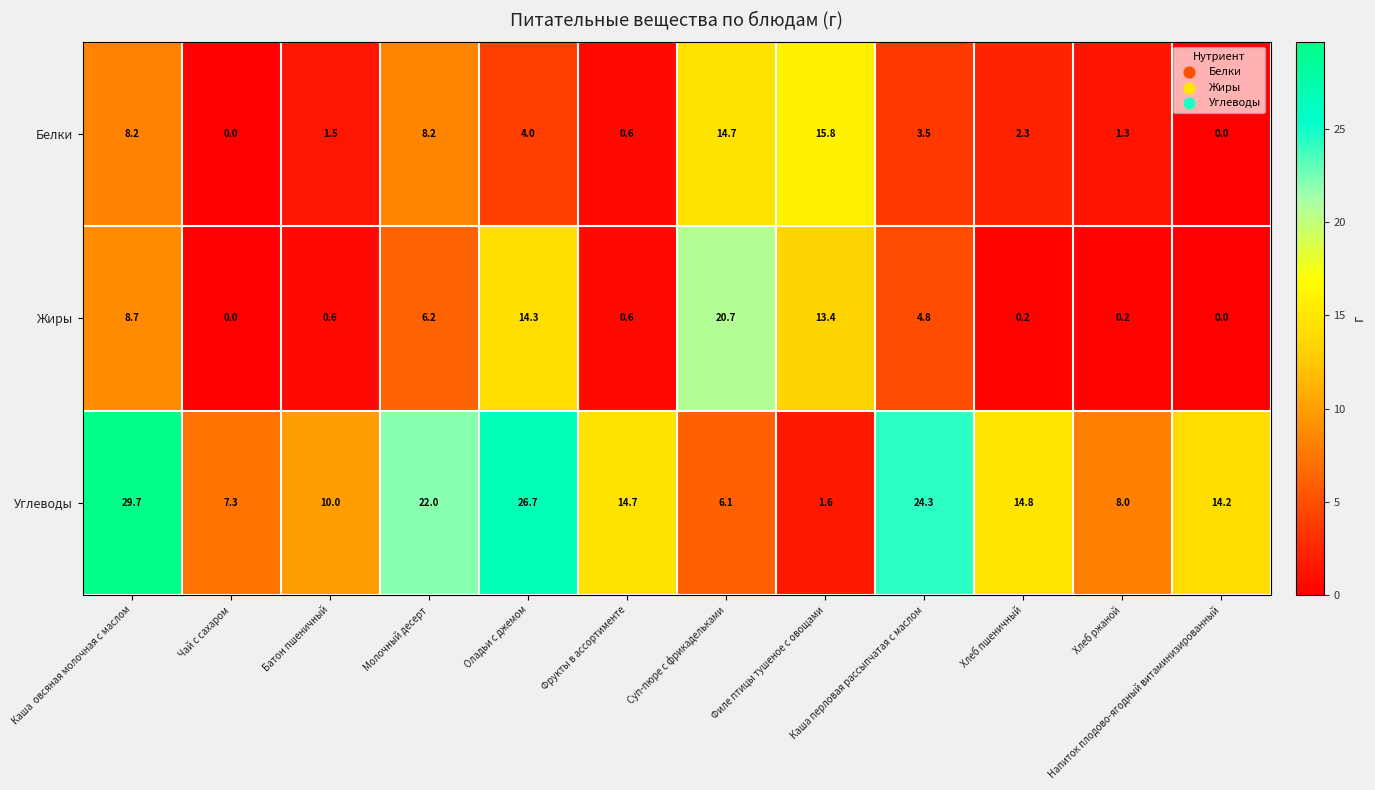

The value of Жиры at Хлеб ржаной is 0.1. True or false?

False